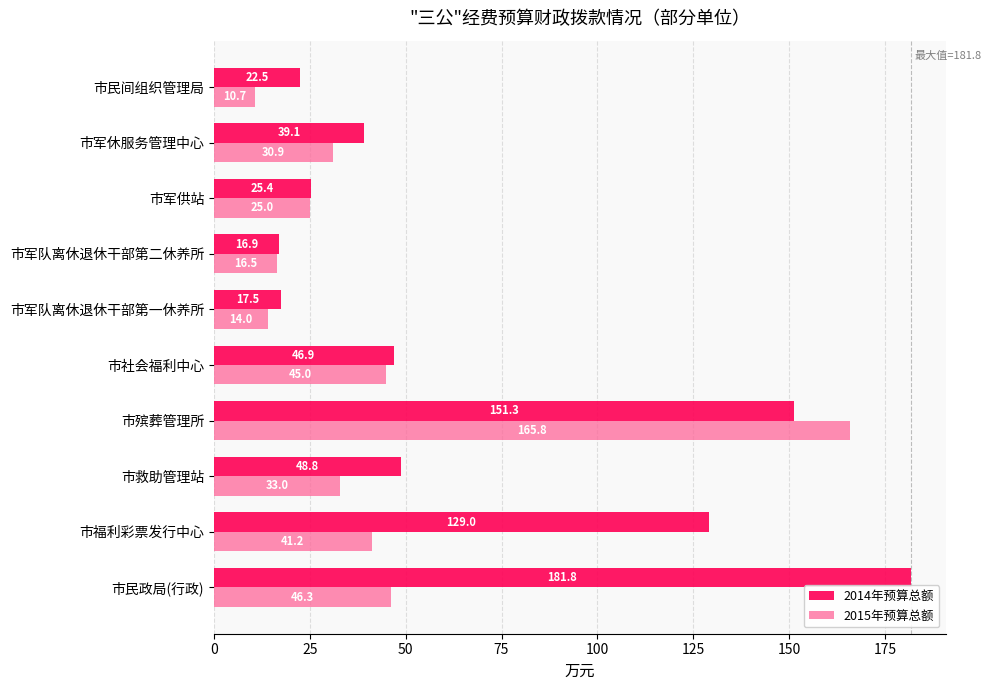

Which category has the highest value in the 2015年预算总额 series?

市殡葬管理所